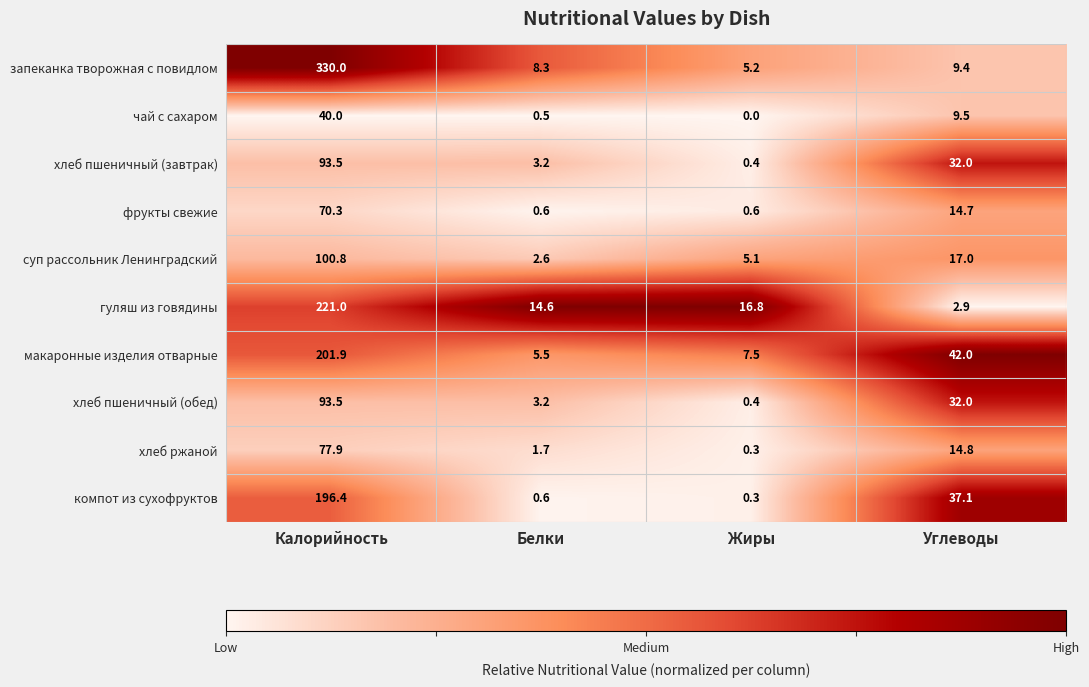

Which series has the largest range (max minus min)?

запеканка творожная с повидлом